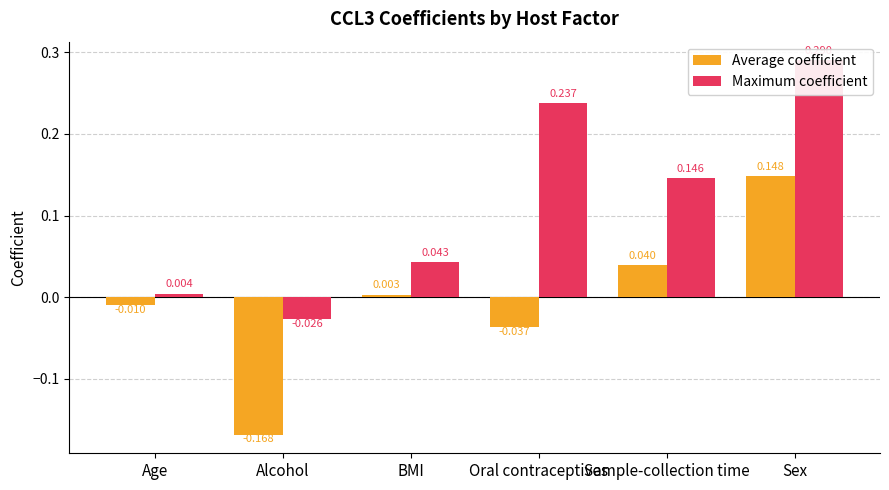

Between Alcohol and Oral contraceptives, which is larger?

Oral contraceptives